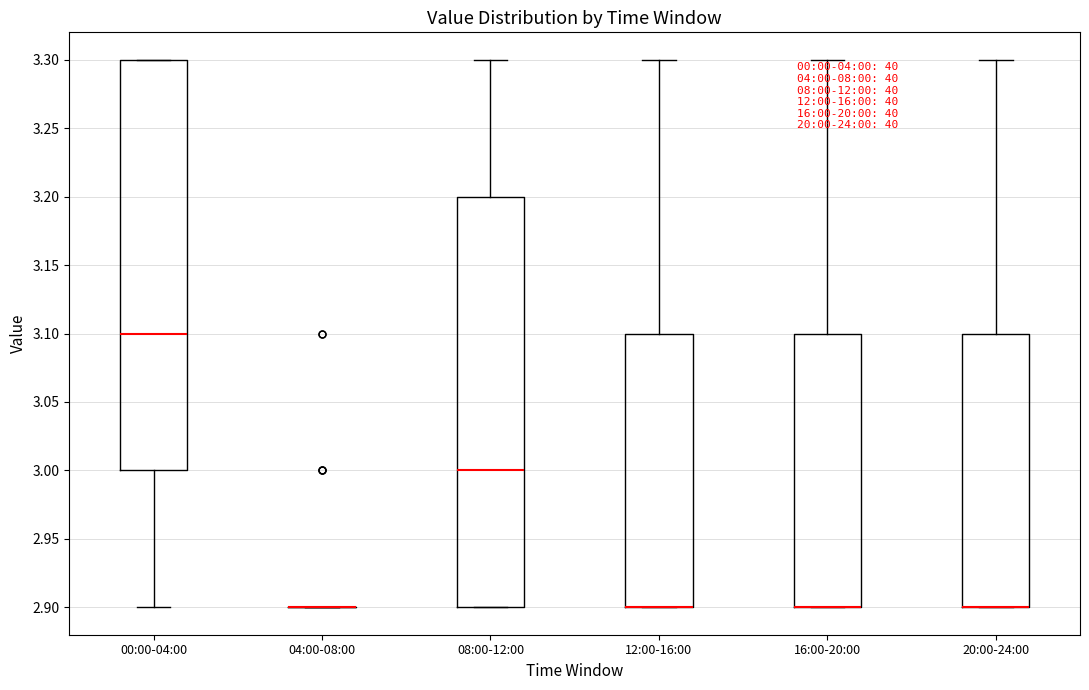

Reading left to right, read every box against the y-axis: the position of its median line, the range the box covers, and the ends of its whiskers. The values are not printed on the chart, so give them approximately, as read against the axis.

00:00-04:00: median 3.1, box 3.0 to 3.3, whiskers 2.9 to 3.3
04:00-08:00: box collapsed to a line at 2.9, whiskers 2.9 to 2.9
08:00-12:00: median 3.0, box 2.9 to 3.2, whiskers 2.9 to 3.3
12:00-16:00: median 2.9 (drawn on the box's lower edge), box 2.9 to 3.1, whiskers 2.9 to 3.3
16:00-20:00: median 2.9 (drawn on the box's lower edge), box 2.9 to 3.1, whiskers 2.9 to 3.3
20:00-24:00: median 2.9 (drawn on the box's lower edge), box 2.9 to 3.1, whiskers 2.9 to 3.3